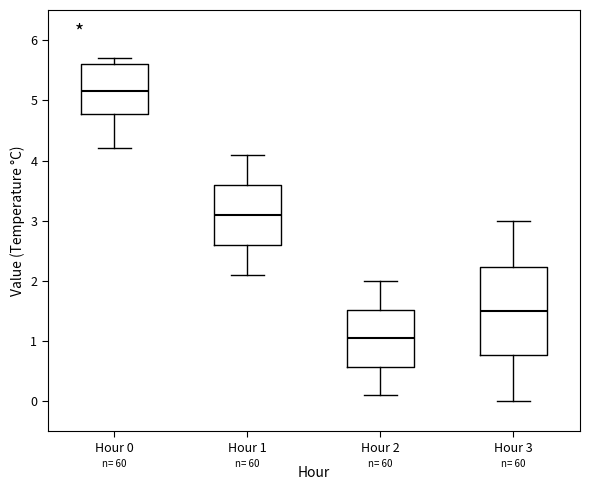

Which box is the tallest, from its lower edge to its upper edge?

Hour 3